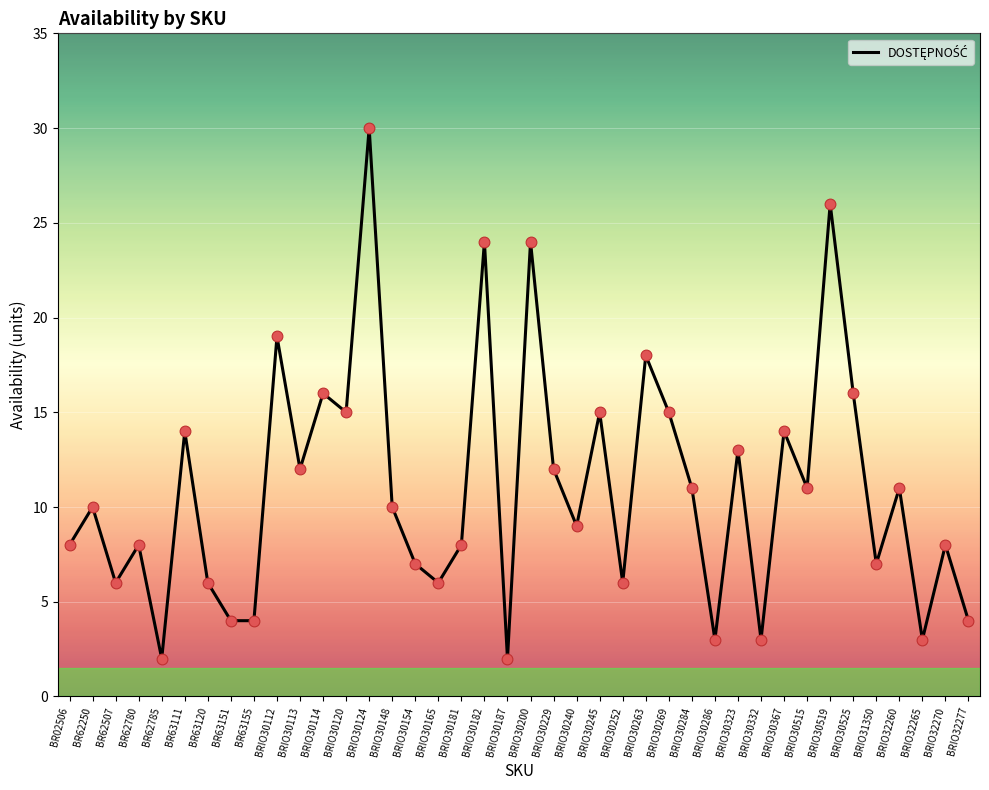

Which has a higher value, BRIO30229 or BRIO30114?

BRIO30114